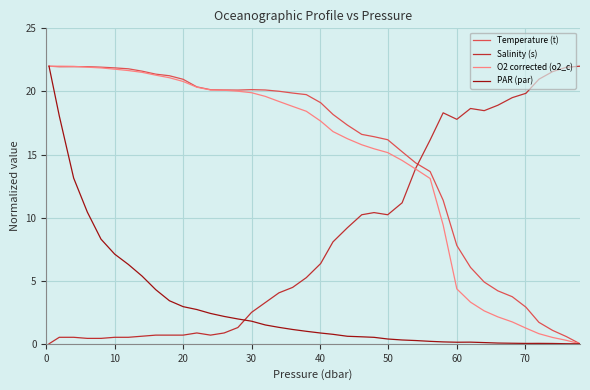

What are all the series names shown in the legend?

Temperature (t), Salinity (s), O2 corrected (o2_c), PAR (par)